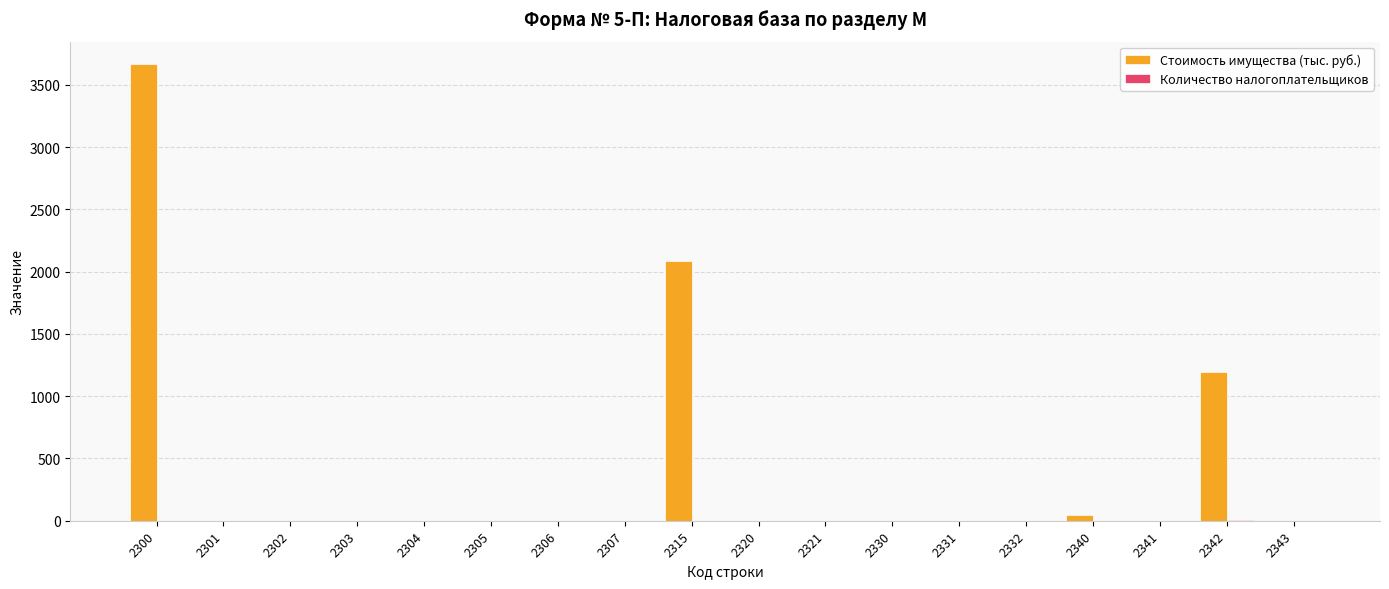

What is the sum of all Стоимость имущества (тыс. руб.) values?

6988